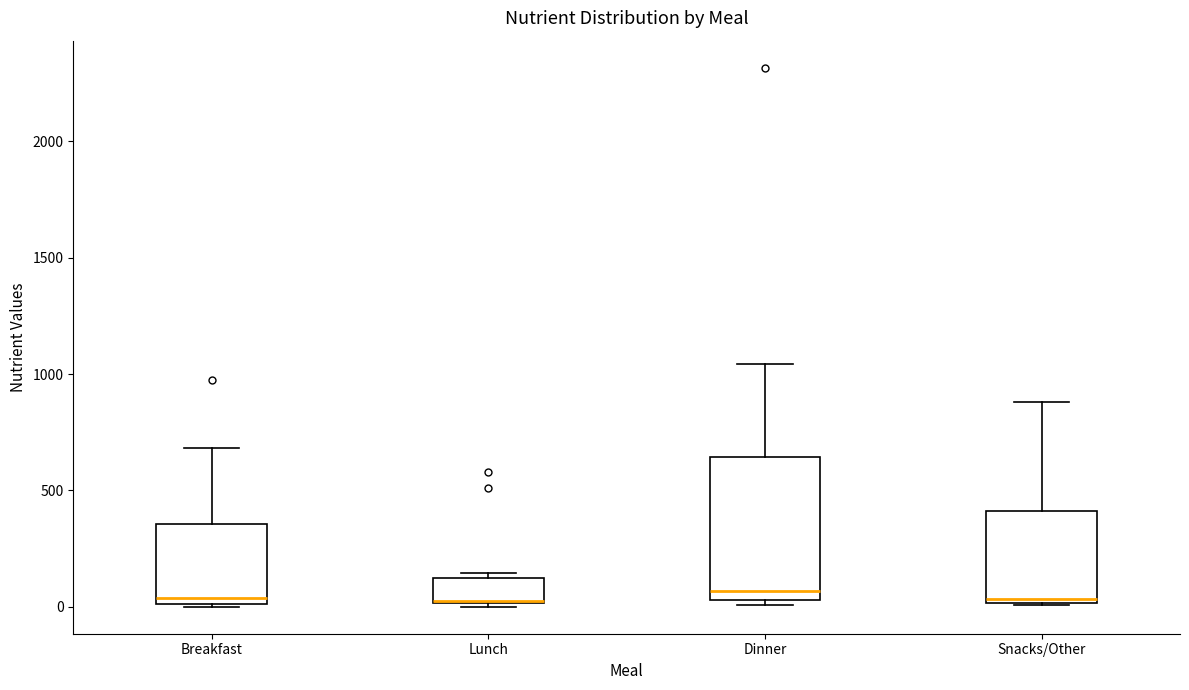

Where does the upper whisker of the box for Dinner end on the y-axis? The values are not printed on the chart, so give them approximately, as read against the axis.

1050